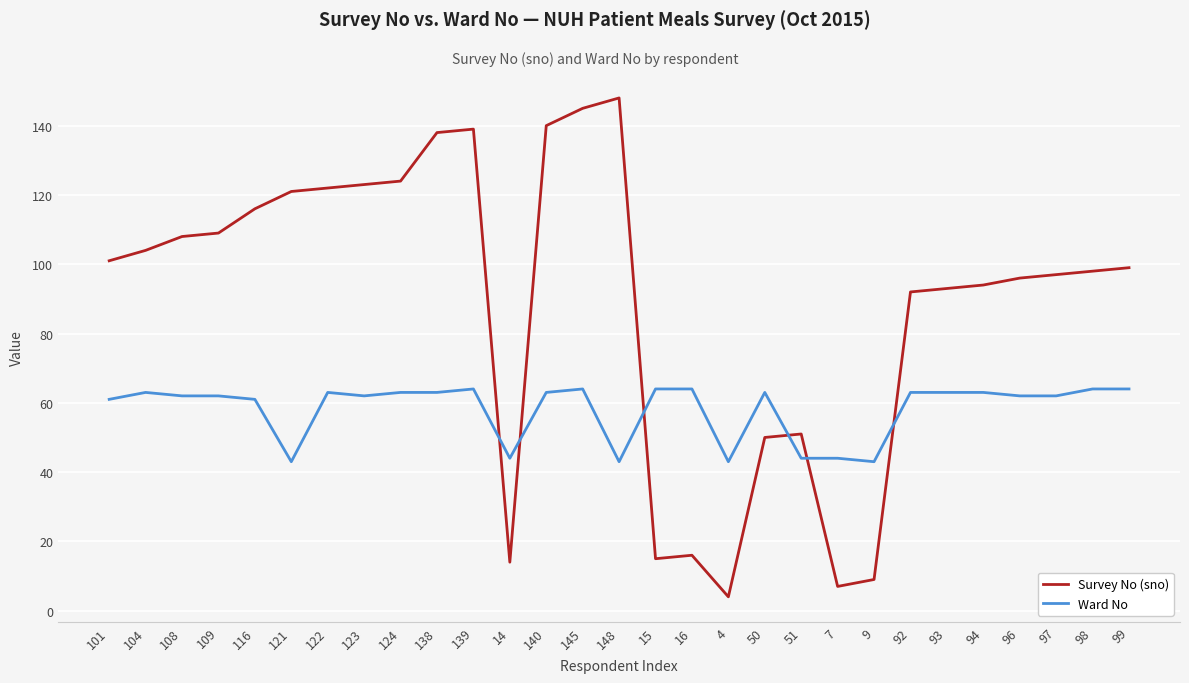

True or false: Survey No (sno) has a value of 94 at 94.

True